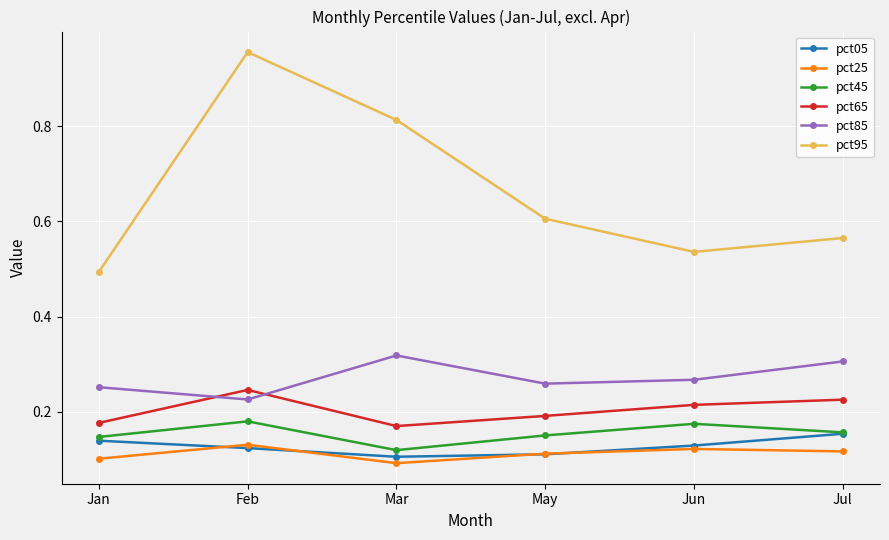

Rank the categories by pct95 value from lowest to highest.

Jan, Jun, Jul, May, Mar, Feb